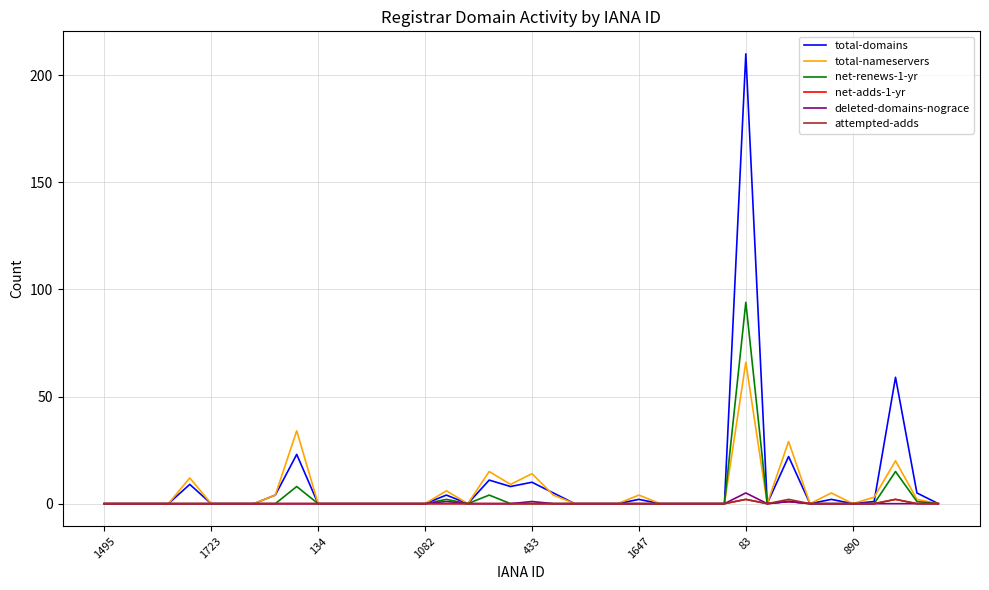

Which series has the largest range (max minus min)?

total-domains